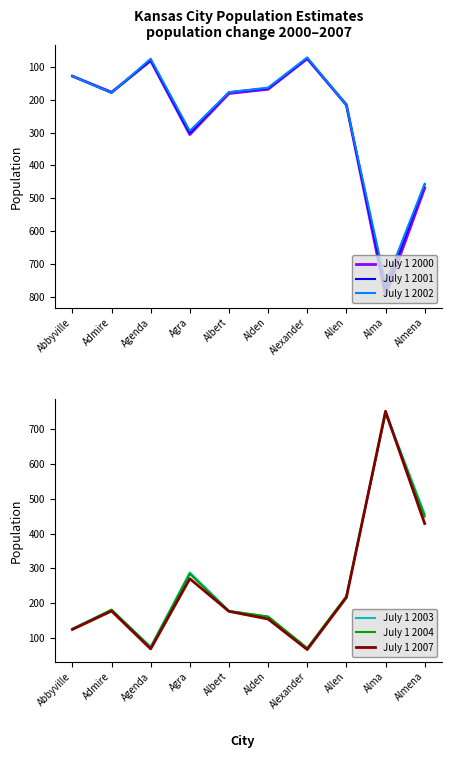

How many data points in July 1 2003 are above 180?

4